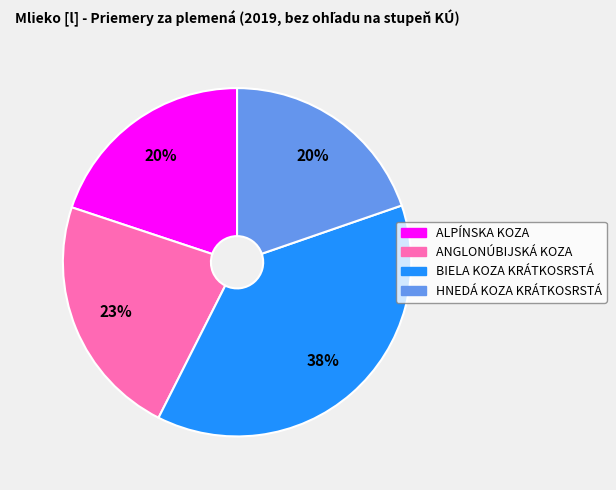

To the nearest percent, what portion does BIELA KOZA KRÁTKOSRSTÁ represent?

38%